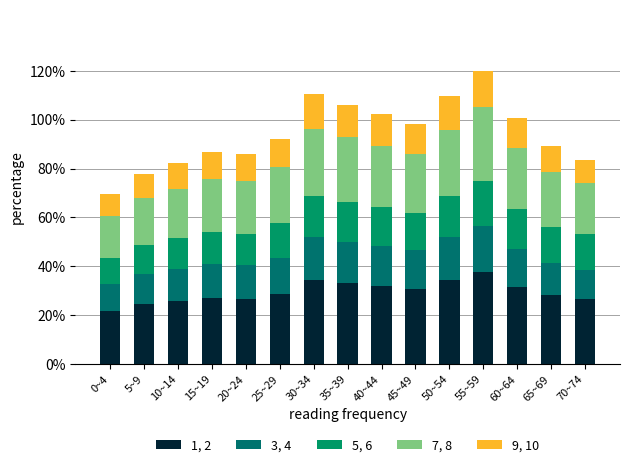

How many series are shown in this chart?

5